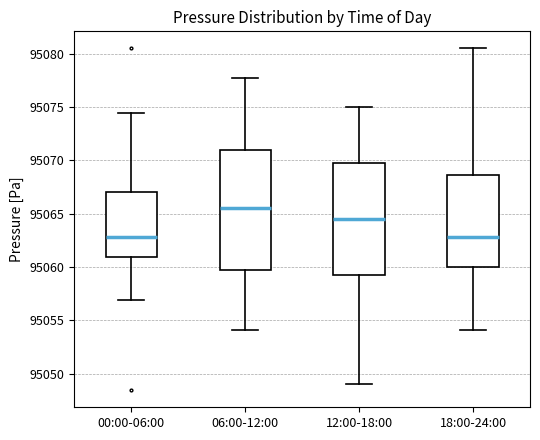

Where is the upper edge of the box for 06:00-12:00 on the y-axis? The values are not printed on the chart, so give them approximately, as read against the axis.

95071.0